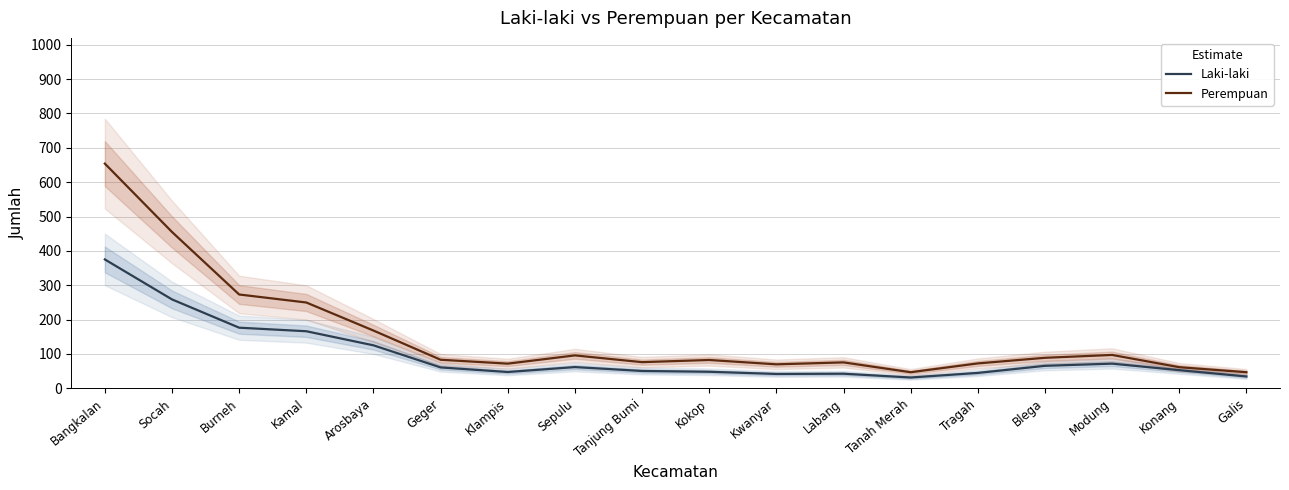

What is the difference between the highest and lowest values at Modung?

25.3